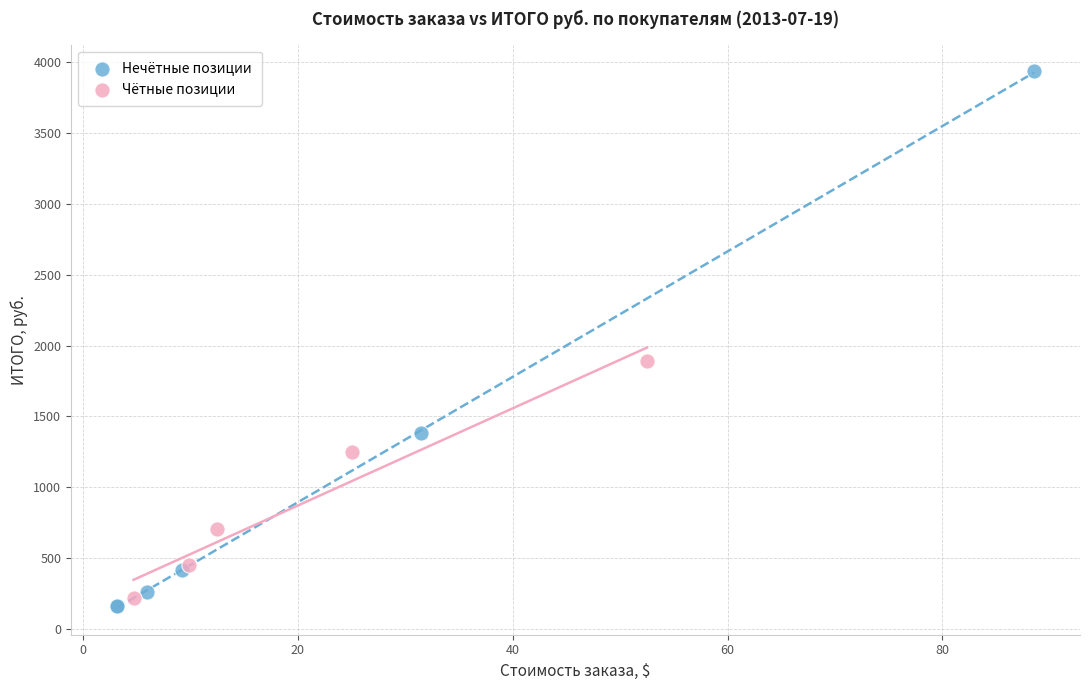

What are all the series names shown in the legend?

Нечётные позиции, Чётные позиции